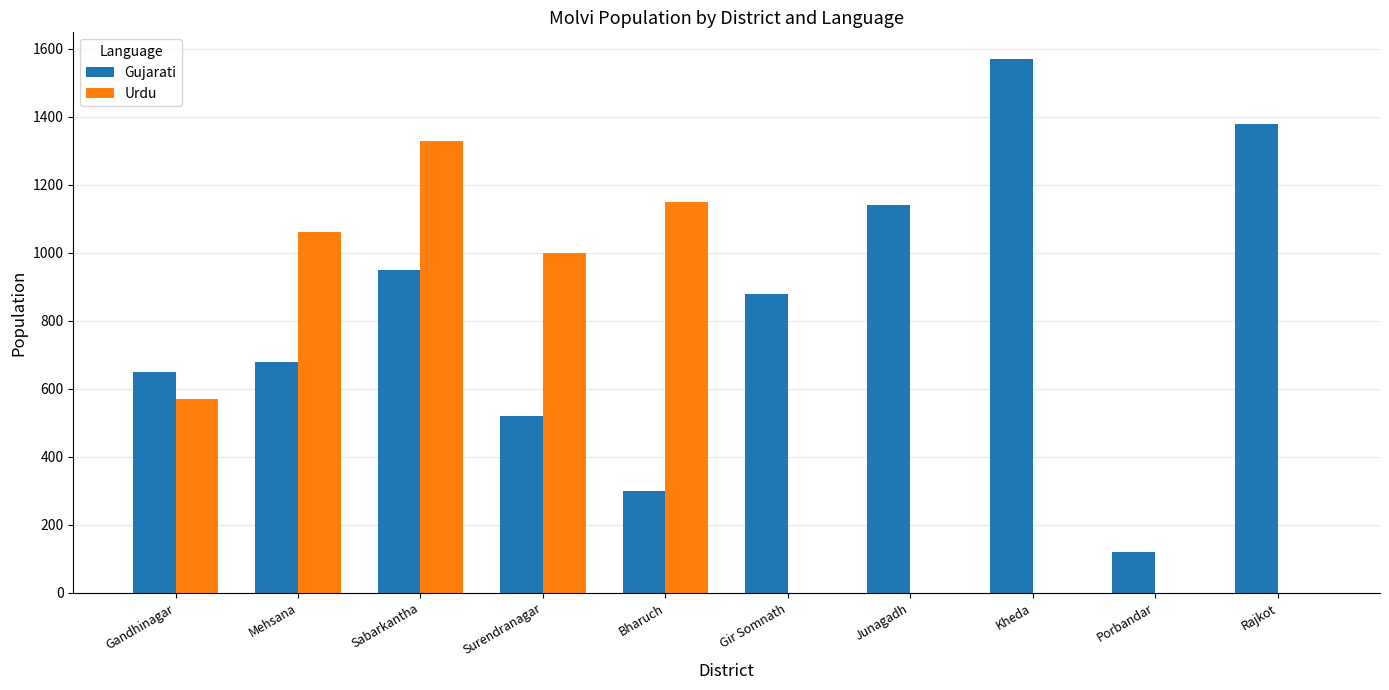

How many distinct data groups are displayed?

2